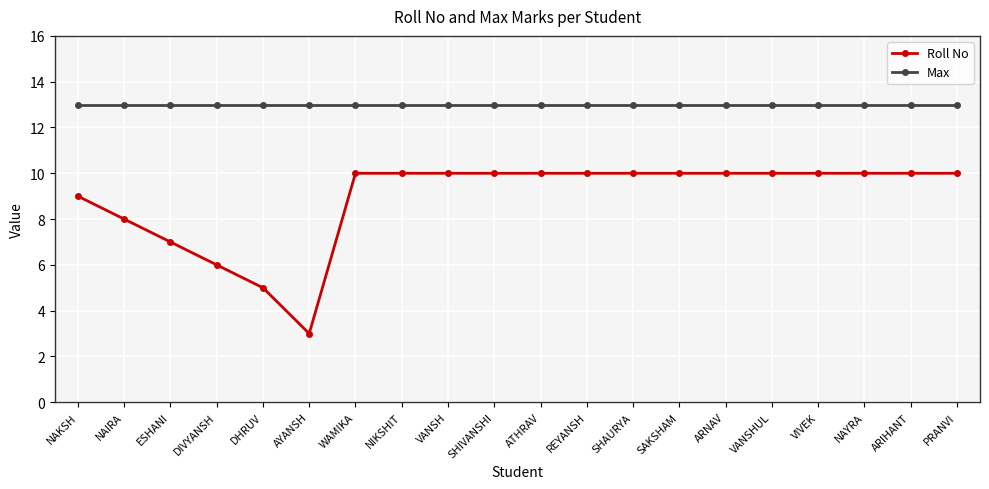

List the series in order of their overall mean, highest first.

Max, Roll No